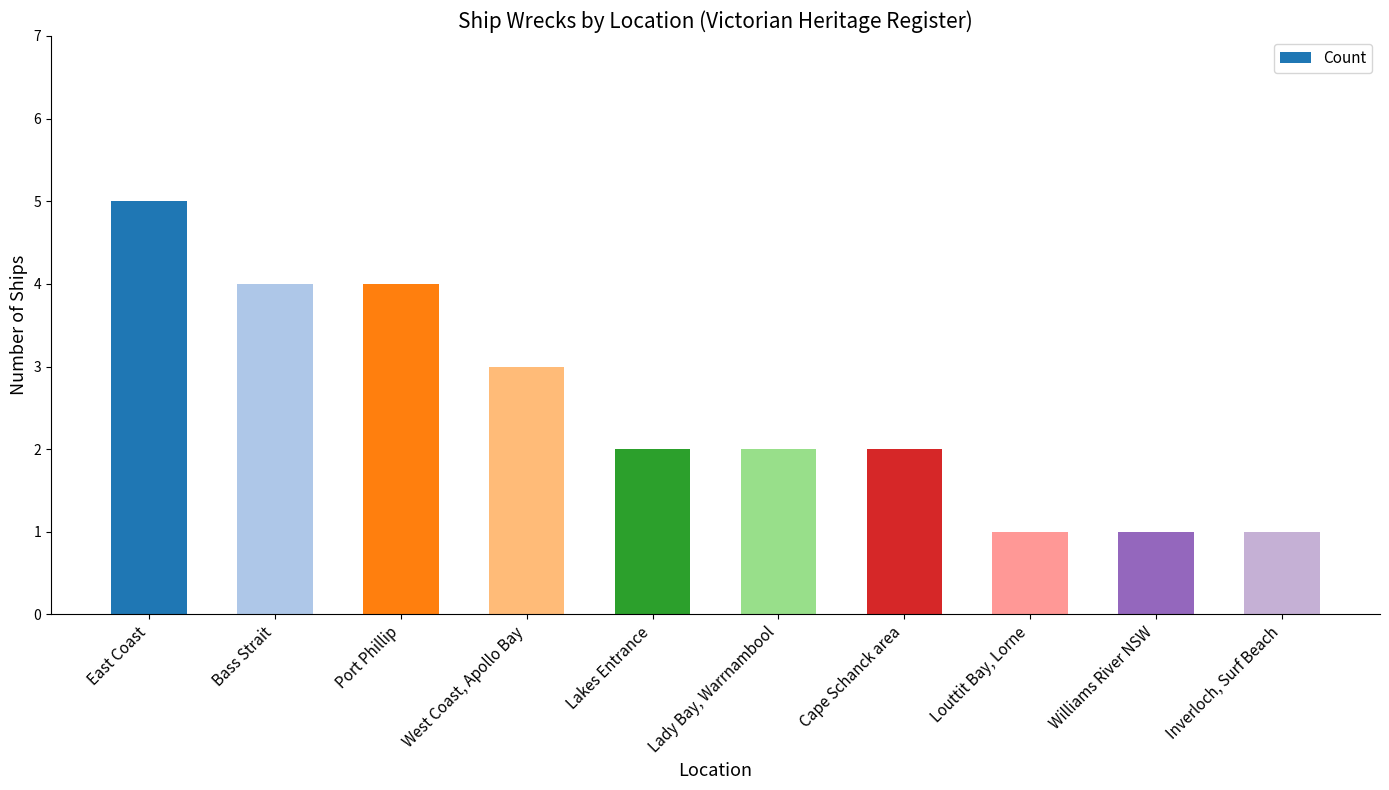

Count the values in the range 1 to 4.

9